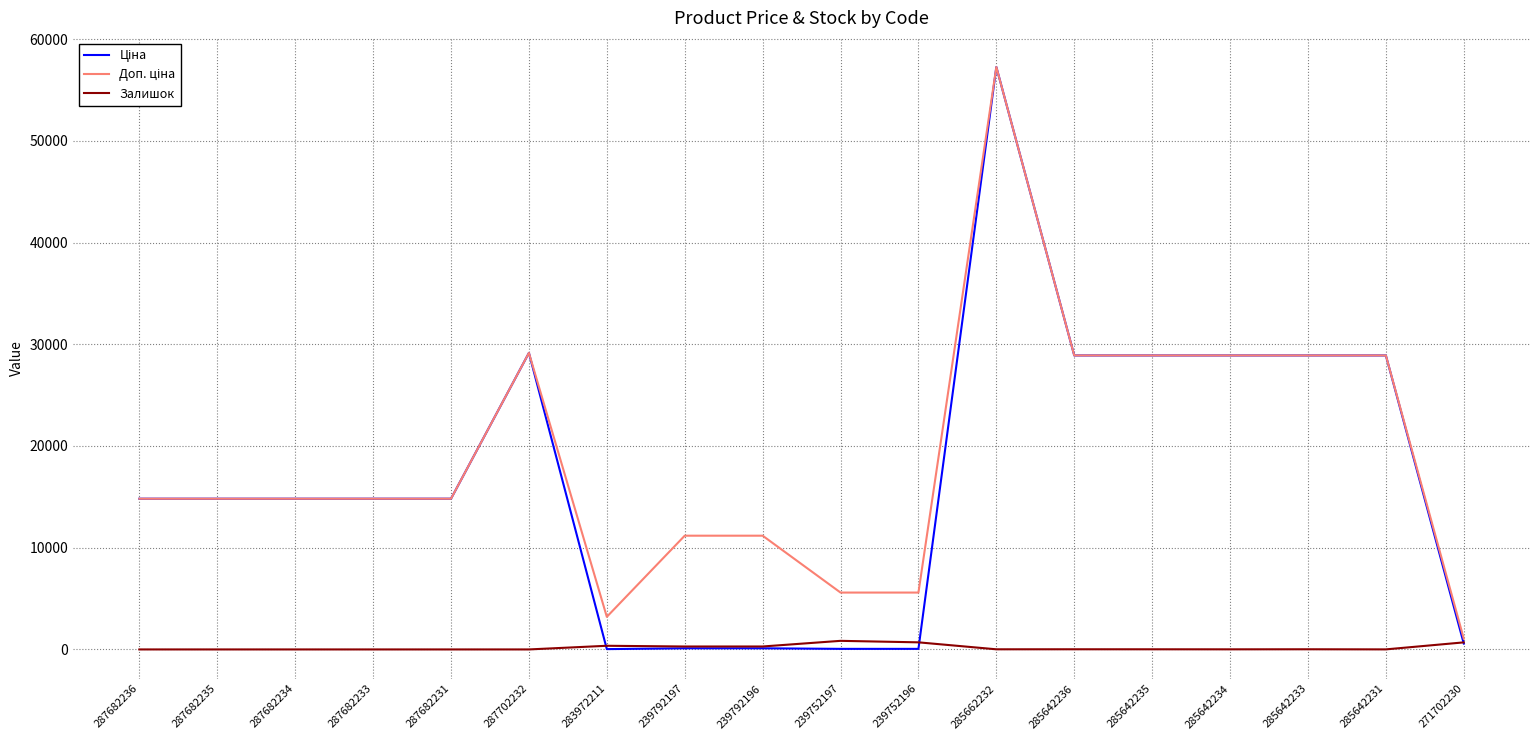

What is the greatest value displayed?

57258.0